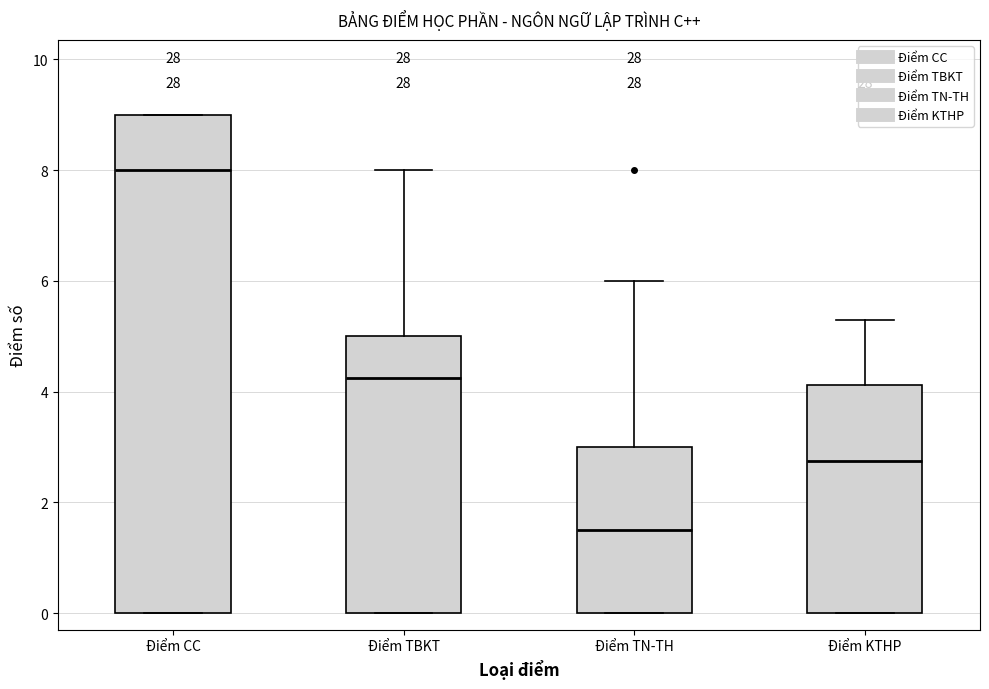

Reading left to right, transcribe this box plot: for each box, give where its median line is, the range the box spans, and where its two whiskers end, as read against the y-axis. The values are not printed on the chart, so give them approximately, as read against the axis.

Điểm CC: median 8.0, box 0.0 to 9.0, whiskers 0.0 to 9.0
Điểm TBKT: median 4.2, box 0.0 to 5.0, whiskers 0.0 to 8.0
Điểm TN-TH: median 1.6, box 0.0 to 3.0, whiskers 0.0 to 6.0
Điểm KTHP: median 2.8, box 0.0 to 4.2, whiskers 0.0 to 5.4